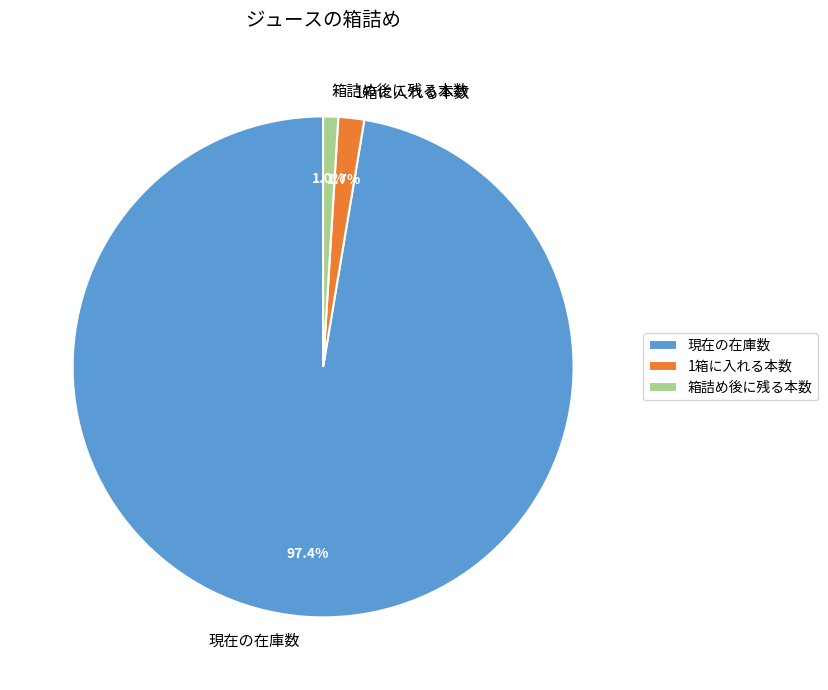

What is the smallest slice in the pie chart?

箱詰め後に残る本数